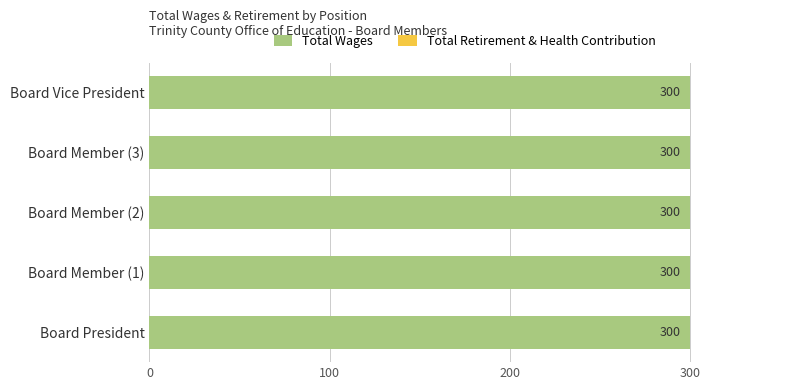

How many data points does each series have?

5